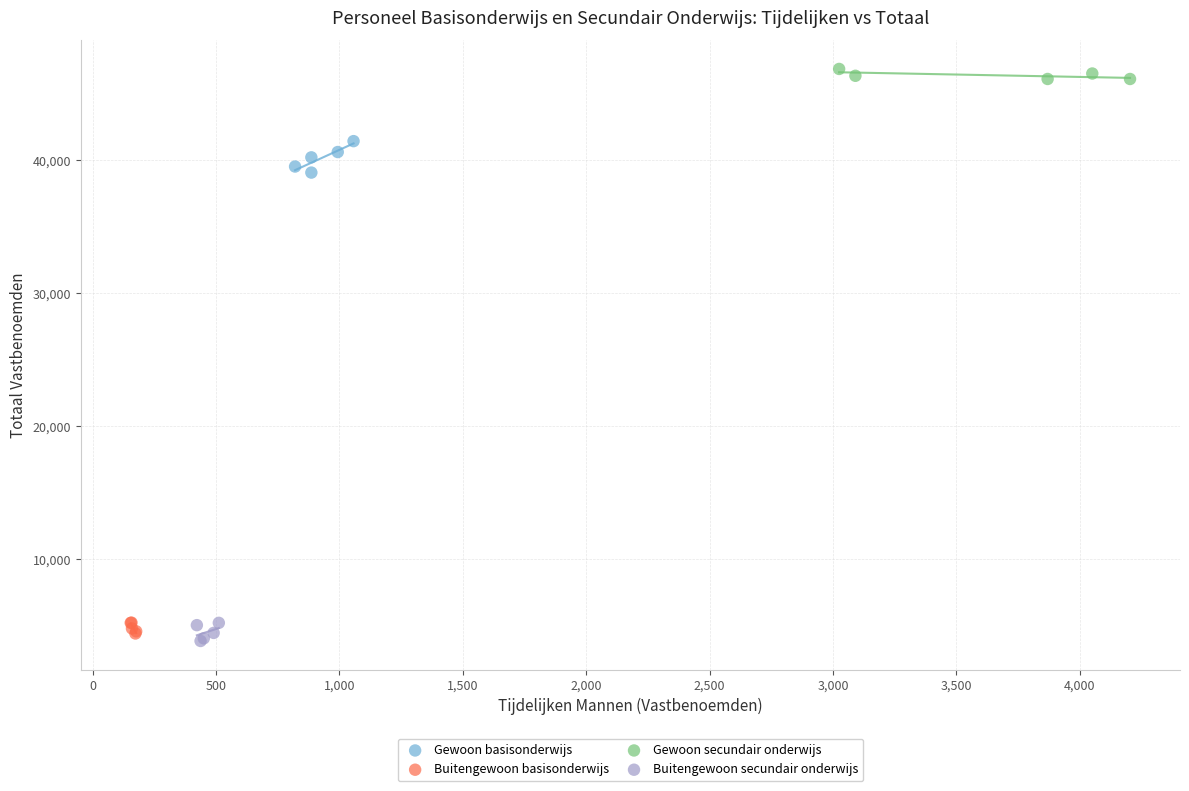

Which series reaches the maximum Y coordinate?

Gewoon secundair onderwijs